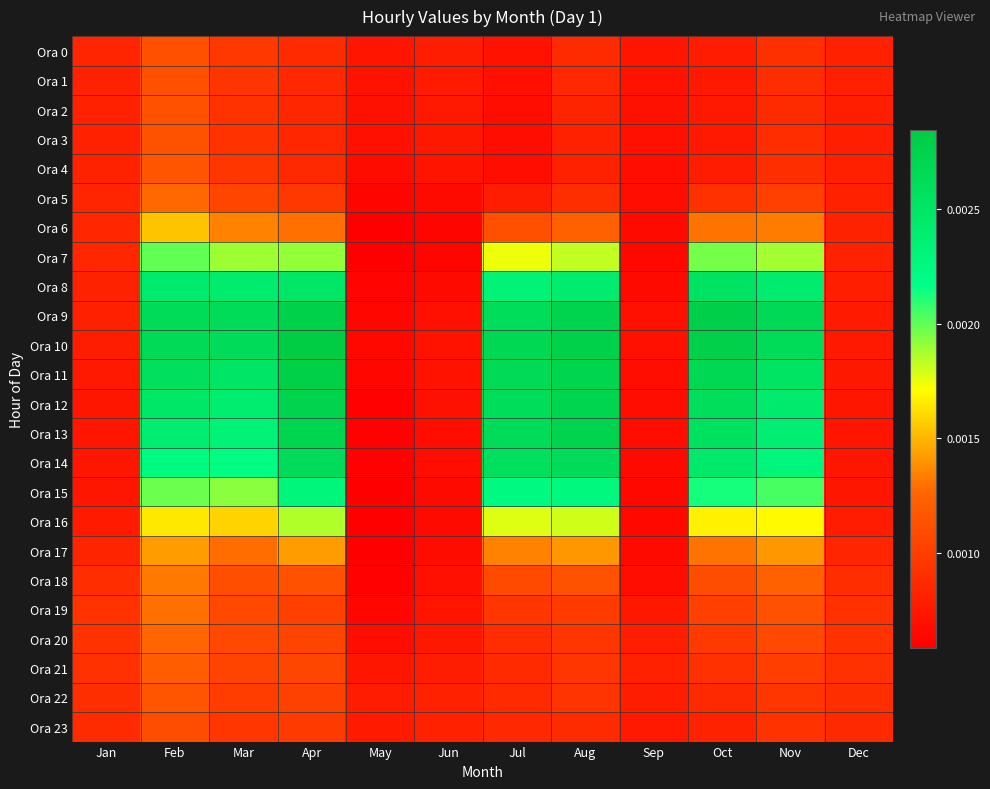

Between Jun and Jul, which series saw the biggest shift?

Ora 10